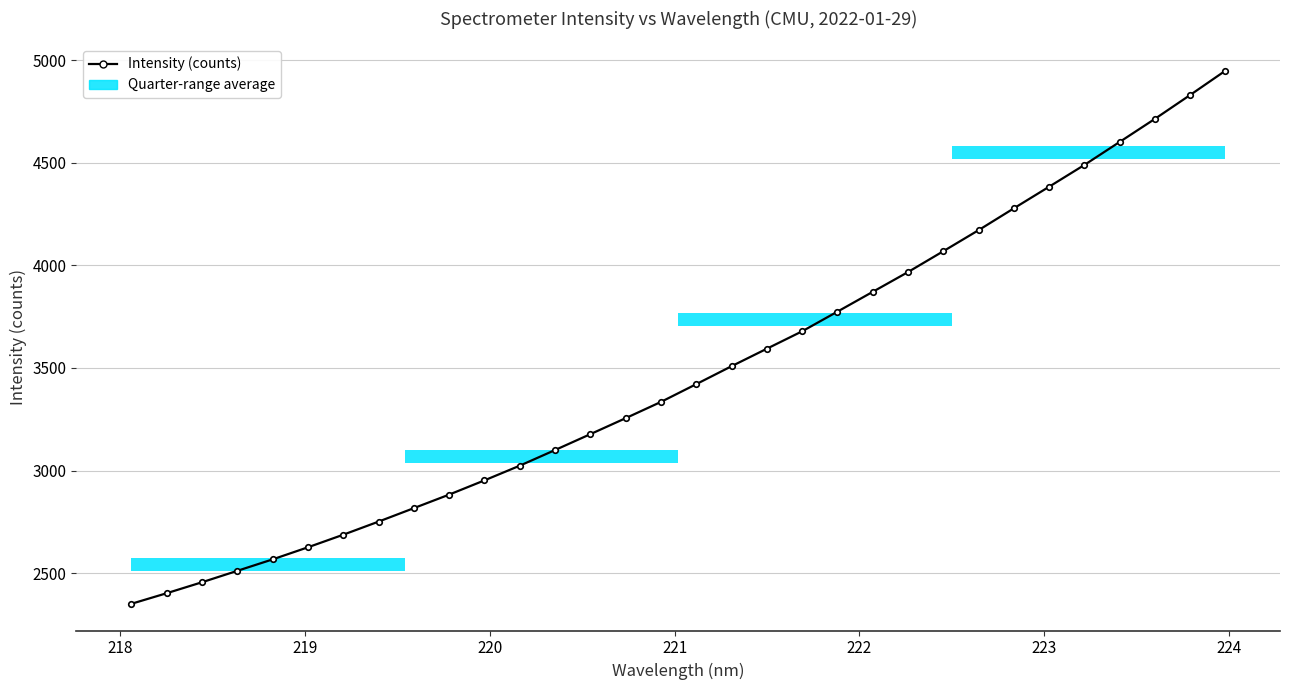

What is the maximum value shown in the chart?

4947.9